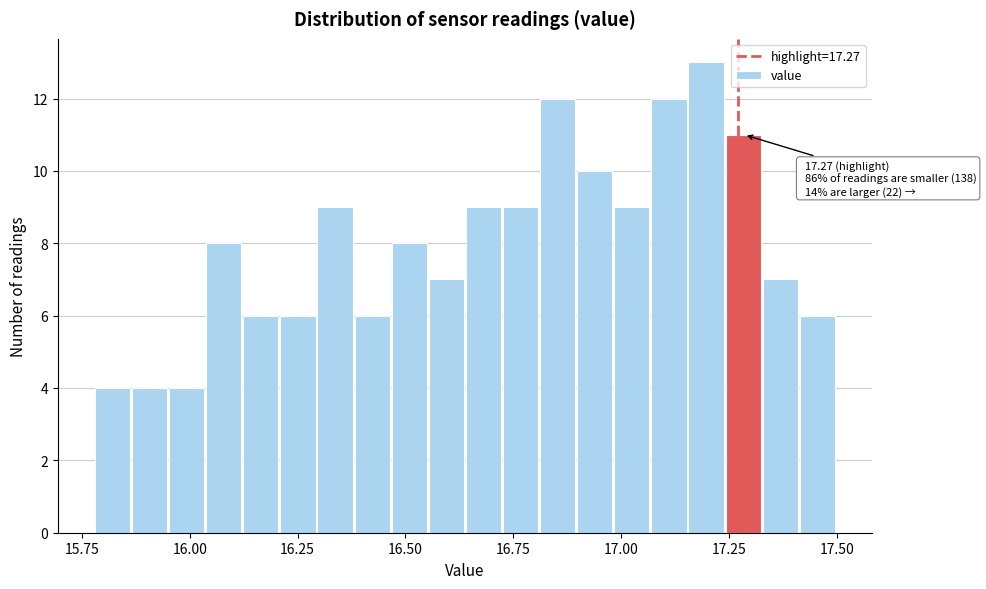

Read against the x-axis, roughly where is the centre of the tallest bar?

17.20